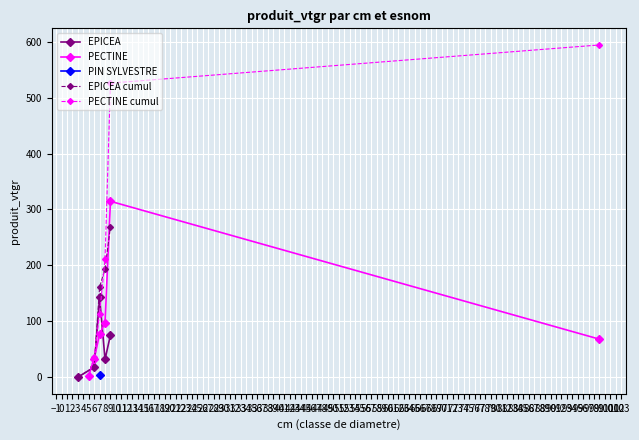

What is the difference between the maximum and minimum values in the EPICEA series?

142.6